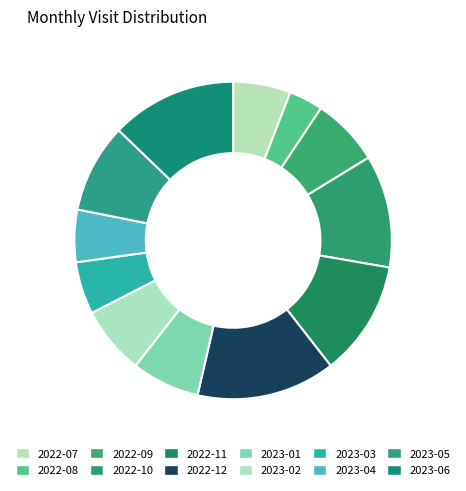

To the nearest percent, what is the difference between the 2023-06 and 2023-02 slice percentages?

6%